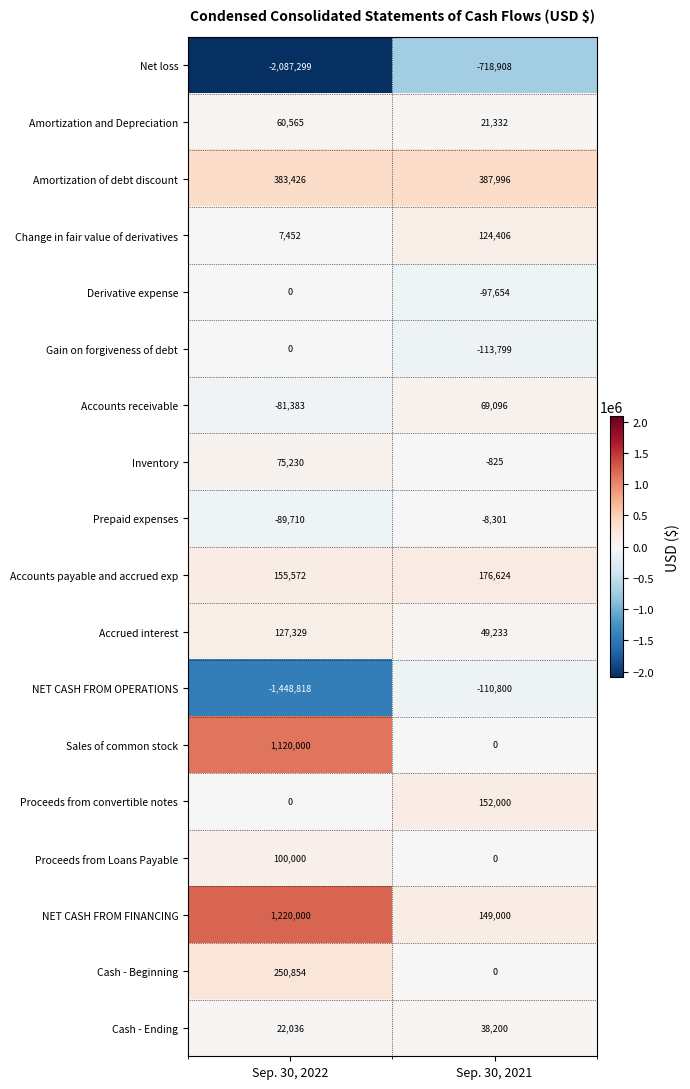

Which series has the widest spread of values?

Net loss